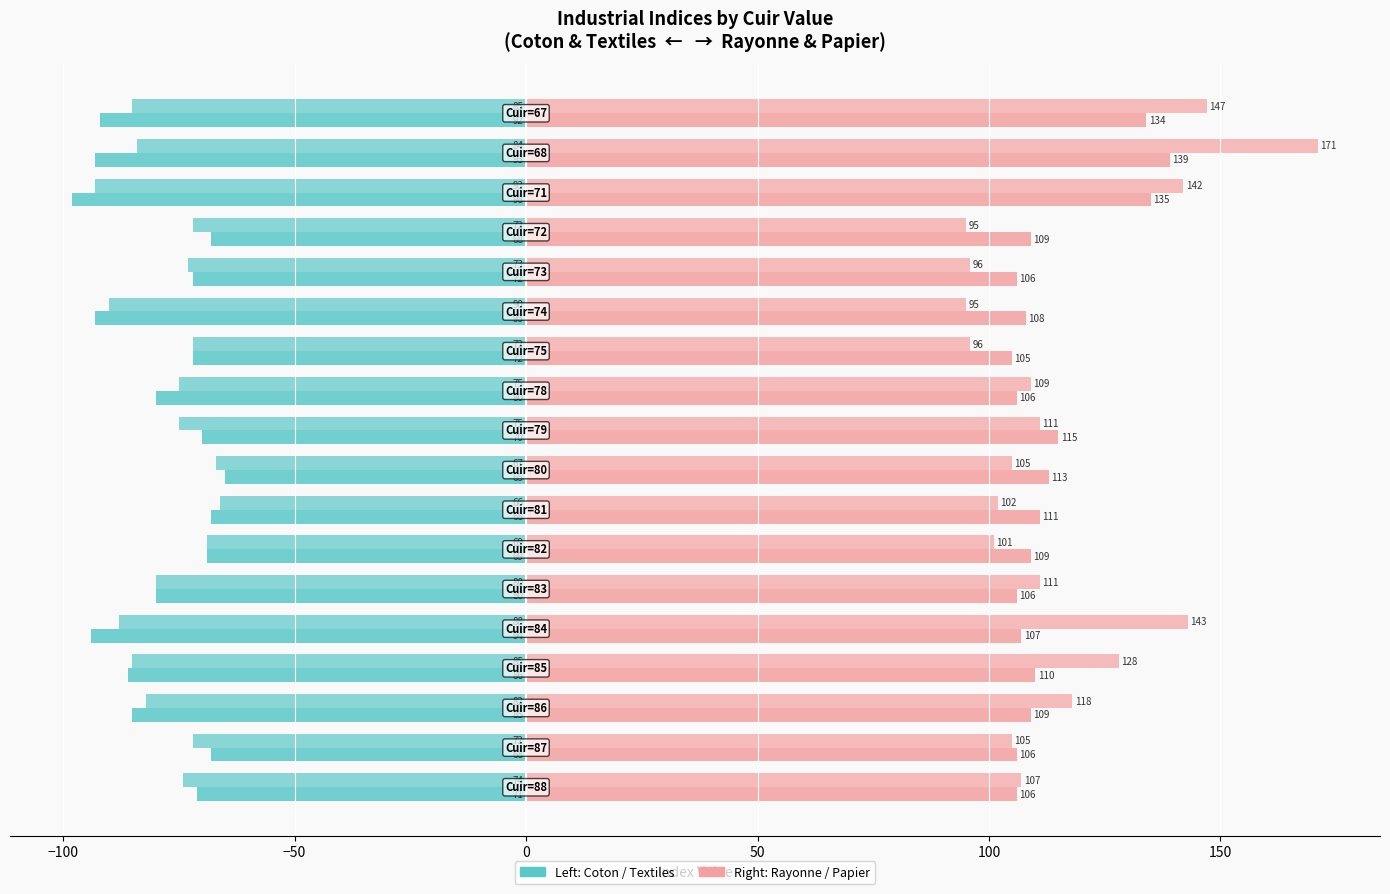

How many distinct data groups are displayed?

4